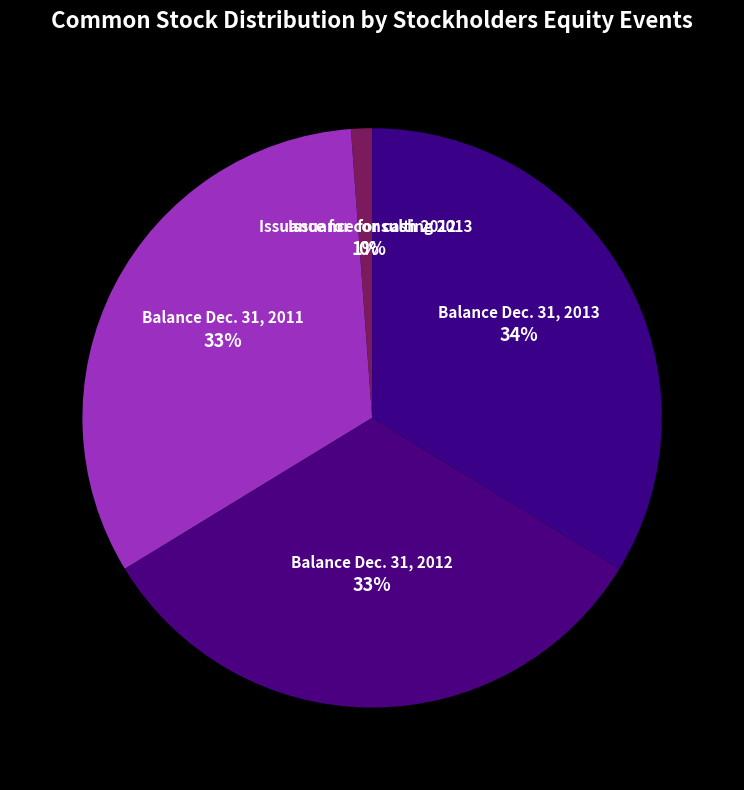

True or false: Balance Dec. 31, 2011 accounts for 33% of the total.

True